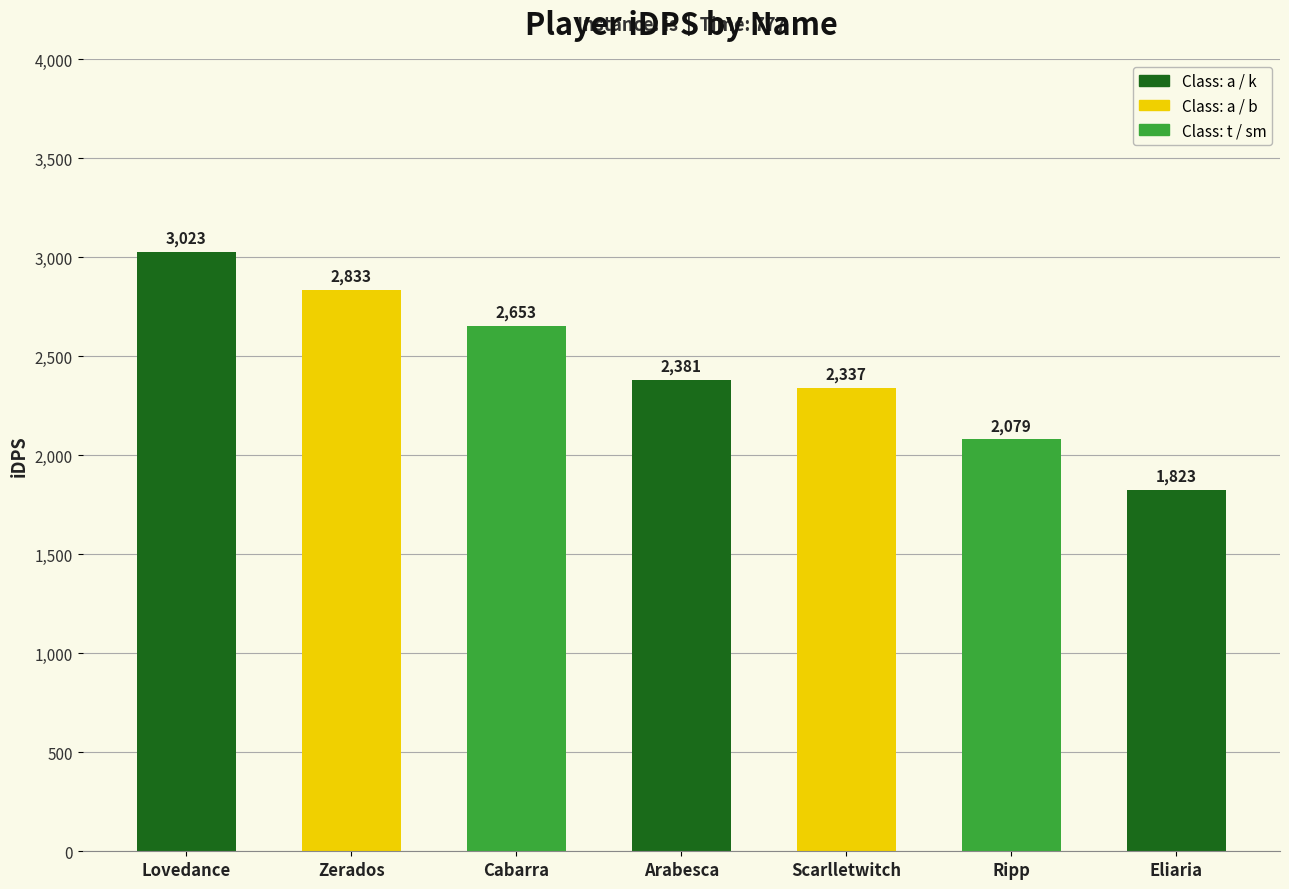

Count the number of categories in the chart.

7